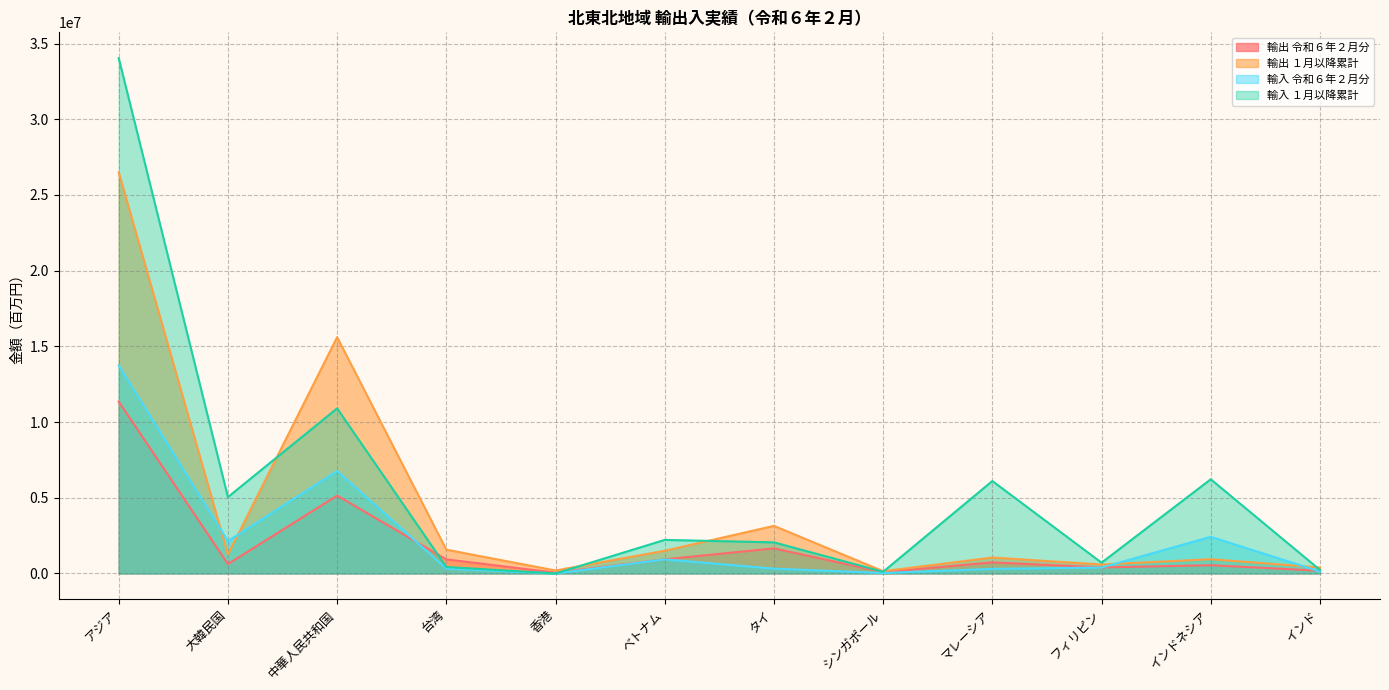

How many data points in 輸入 令和６年２月分 are less than 389730?

6